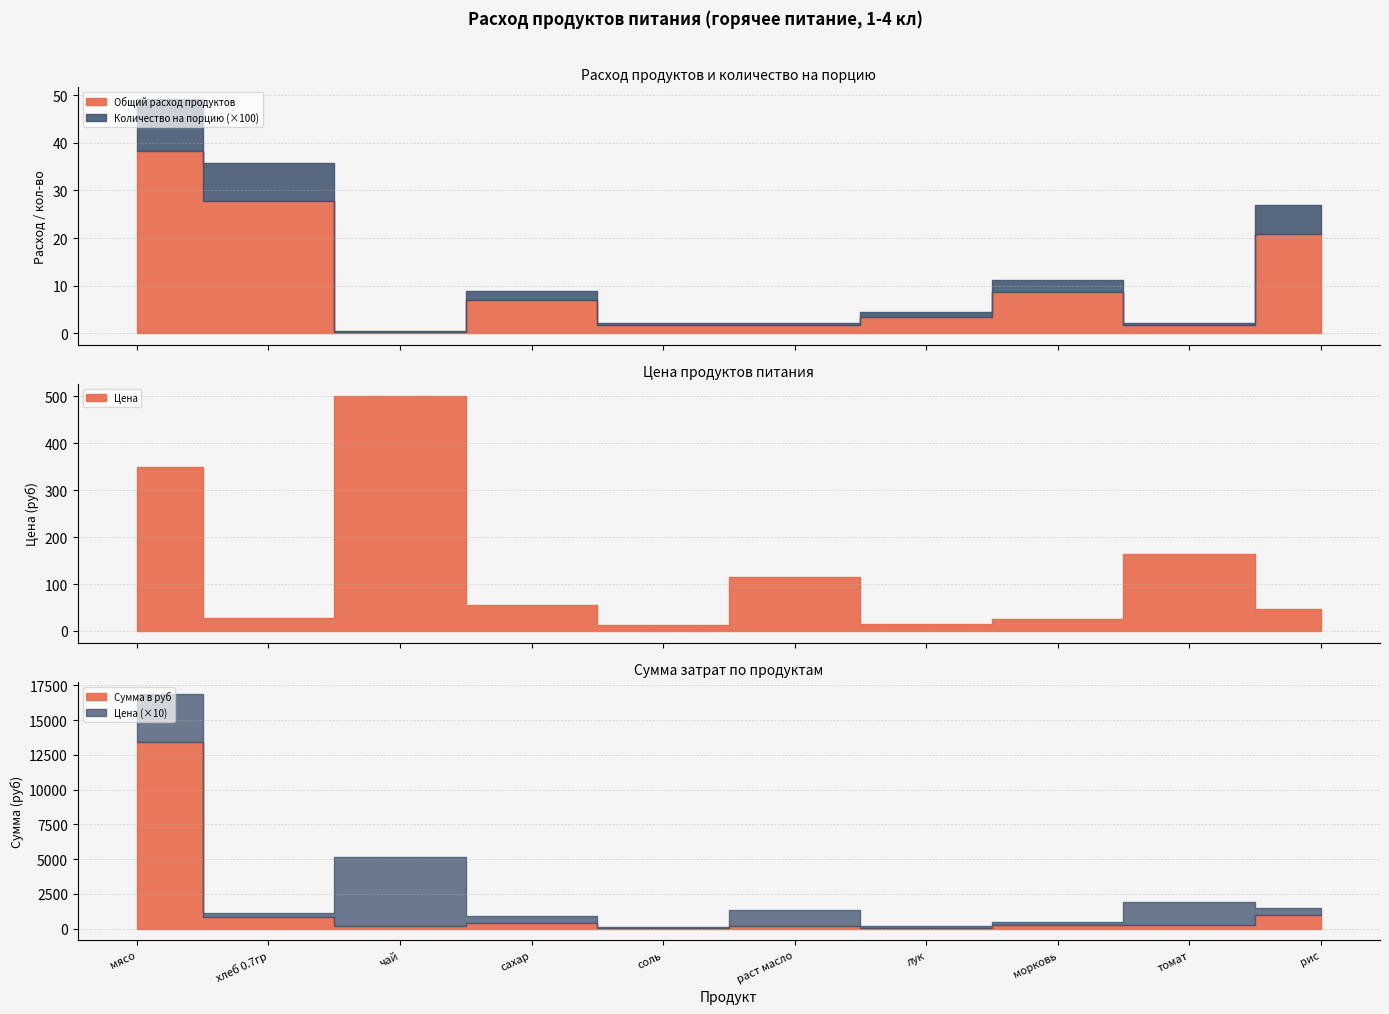

The Количество на порцию series shows 0.0 at лук. True or false?

False